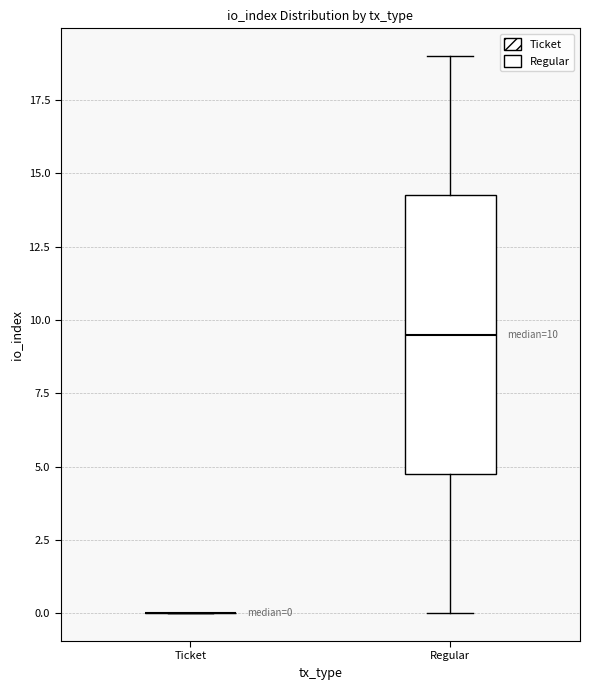

Comparing the boxes themselves (not the whiskers), which one is the tallest?

Regular